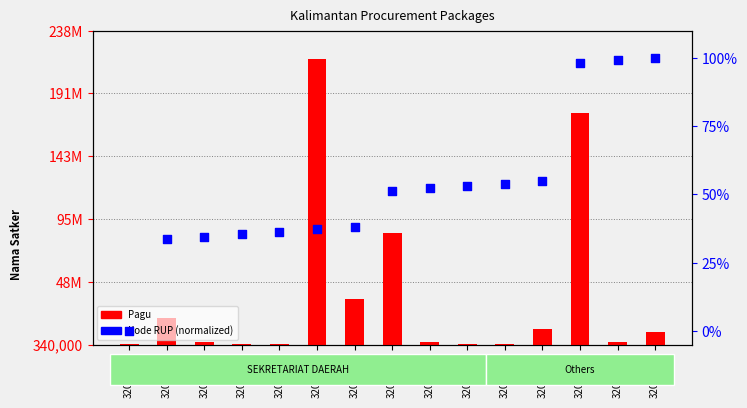

At how many categories does at least one series exceed 51028839?

3